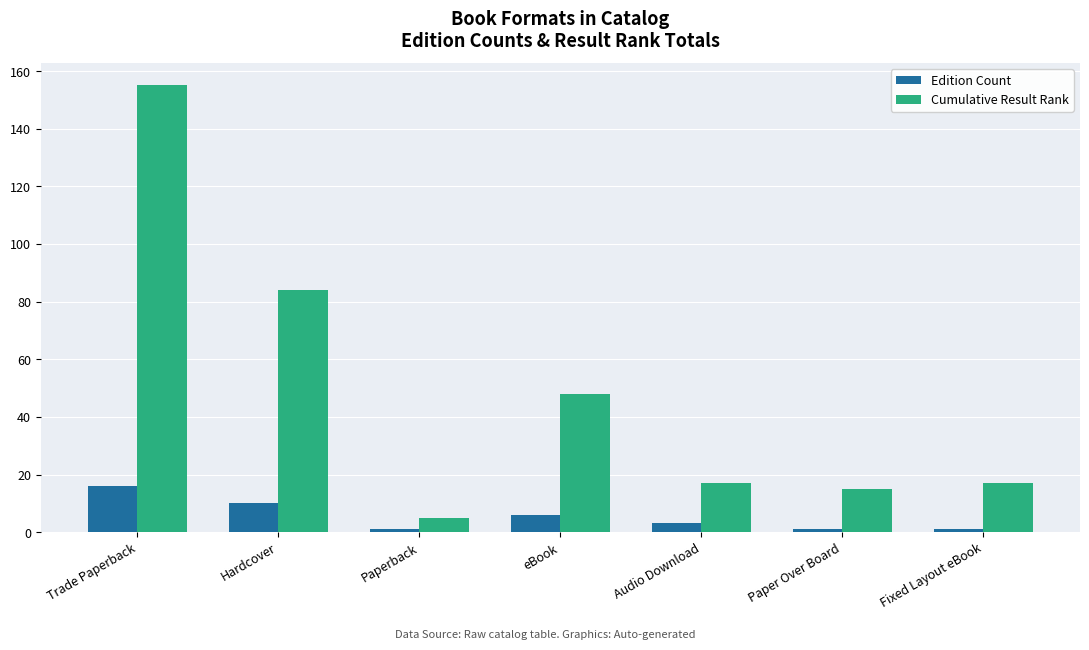

The value of Cumulative Result Rank at Trade Paperback is 108. True or false?

False